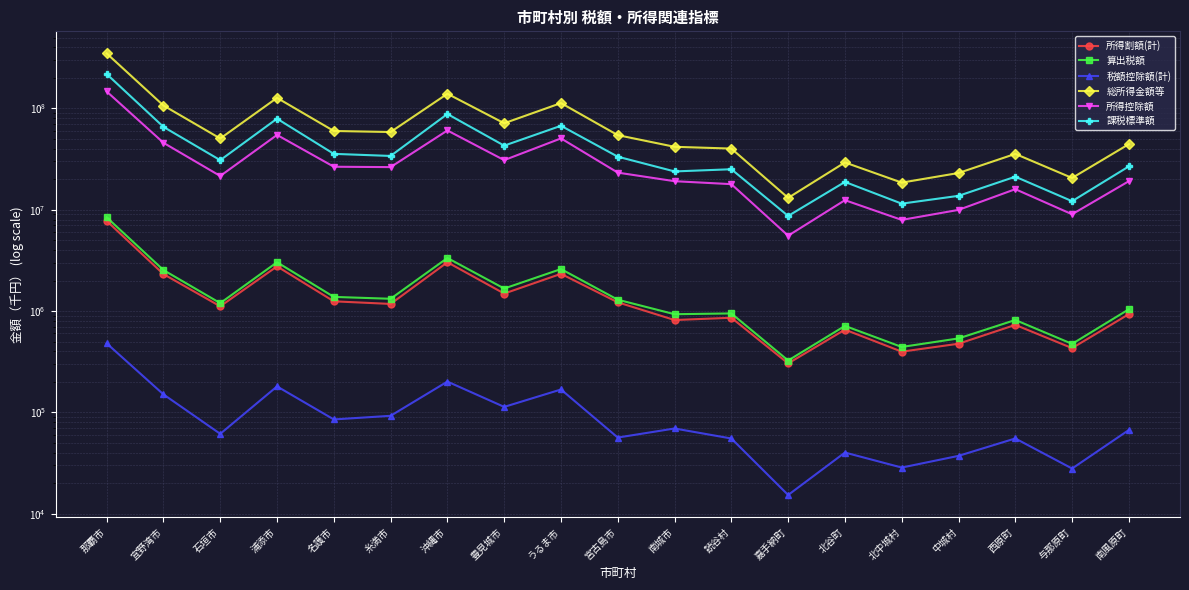

Count the number of categories in the chart.

19